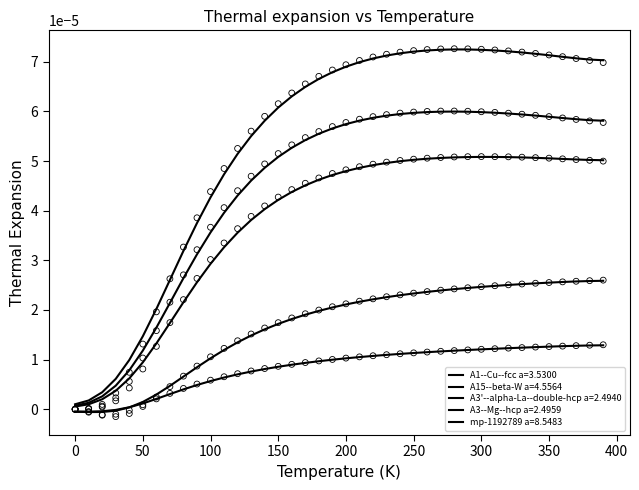

Is the value of A1--Cu--fcc a=3.5300 at 250 greater than the value of A15--beta-W a=4.5564 at 17?

Yes